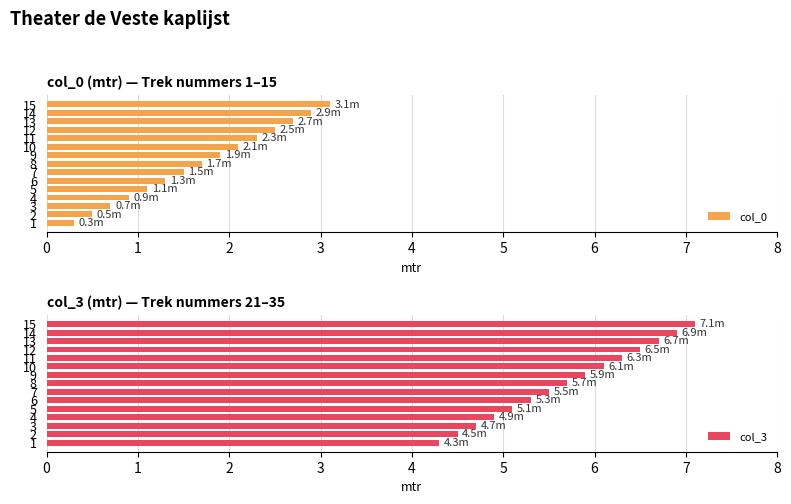

What is the spread (max minus min) of values at 3?

4.0